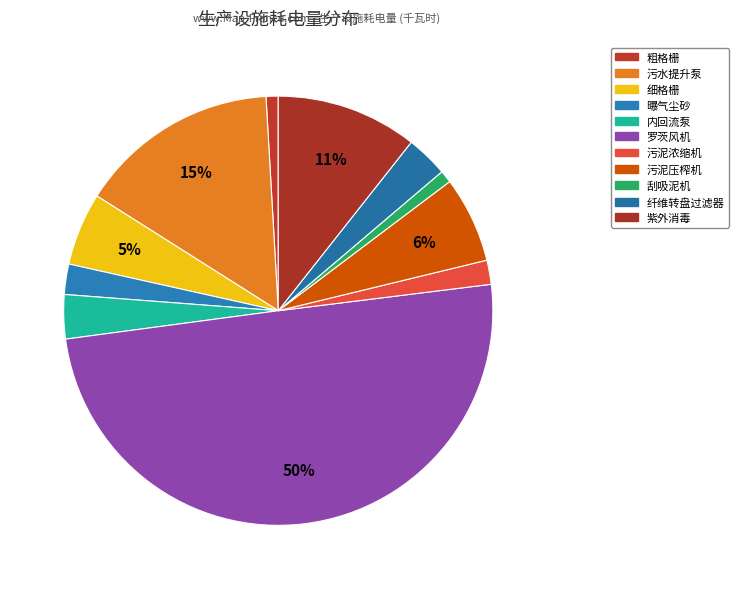

How many slices are in this pie chart?

11